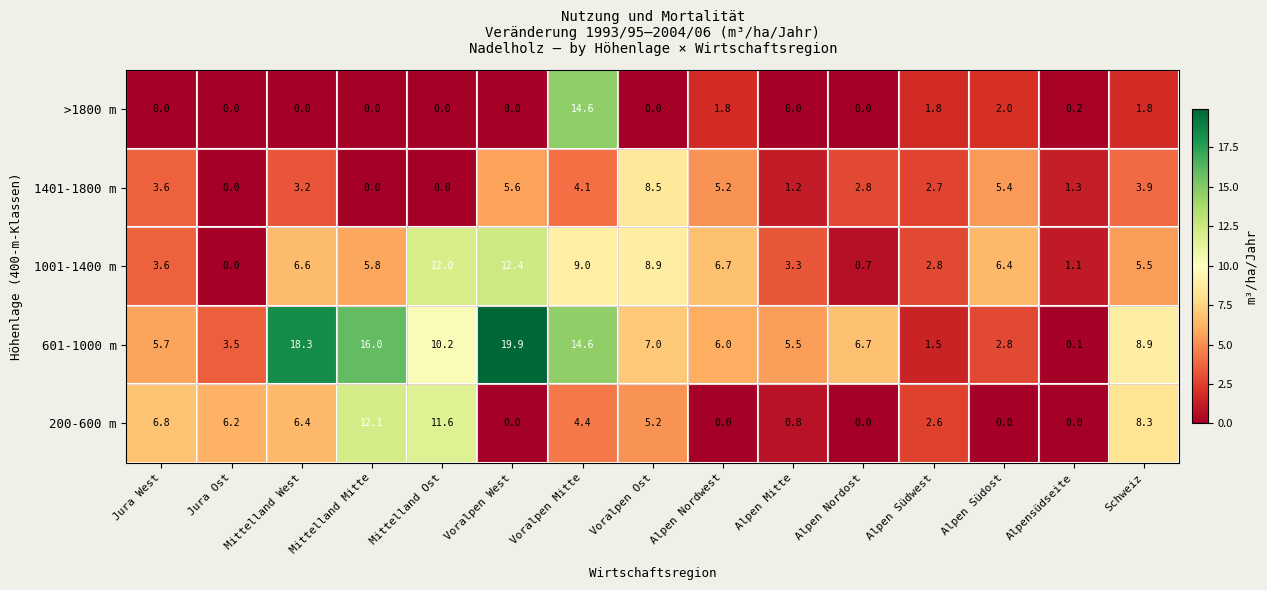

What is the average value of the 1401-1800 m series?

3.2